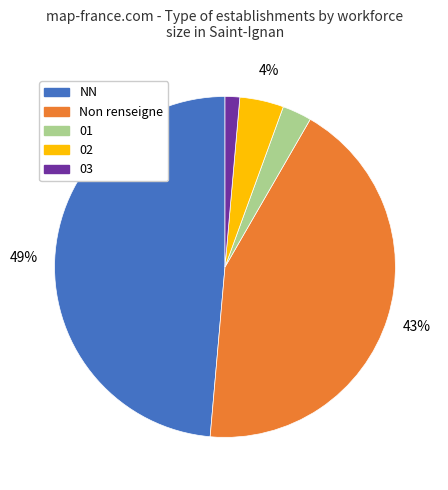

Which has a higher value, NN or 03?

NN